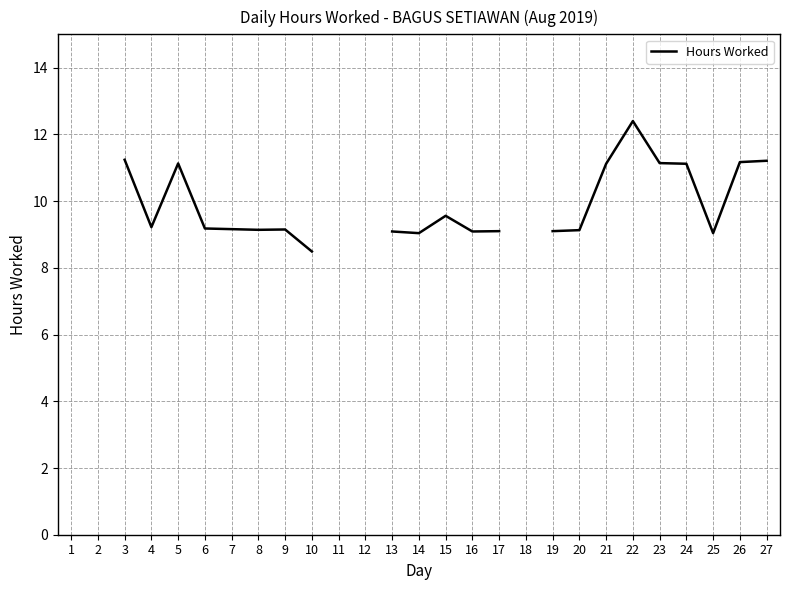

How many data points are above 9?

22